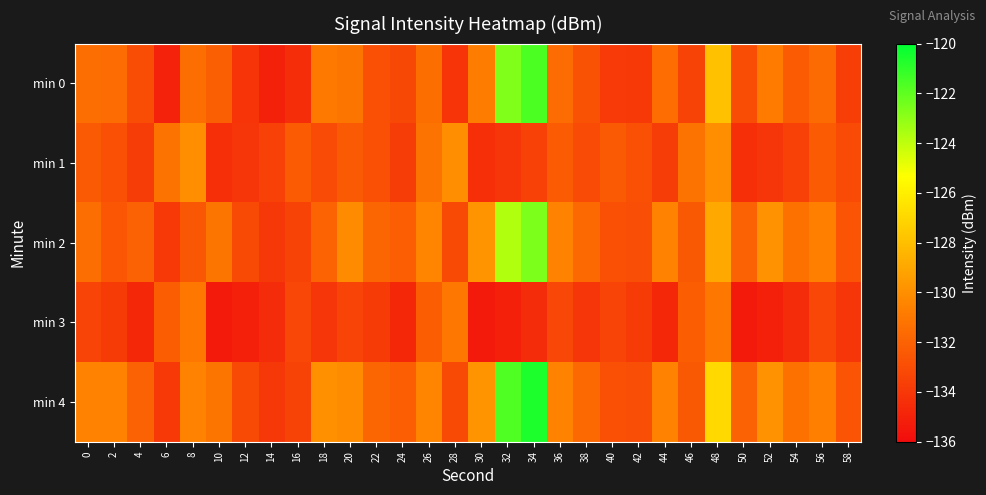

At how many categories does at least one series exceed -130?

6